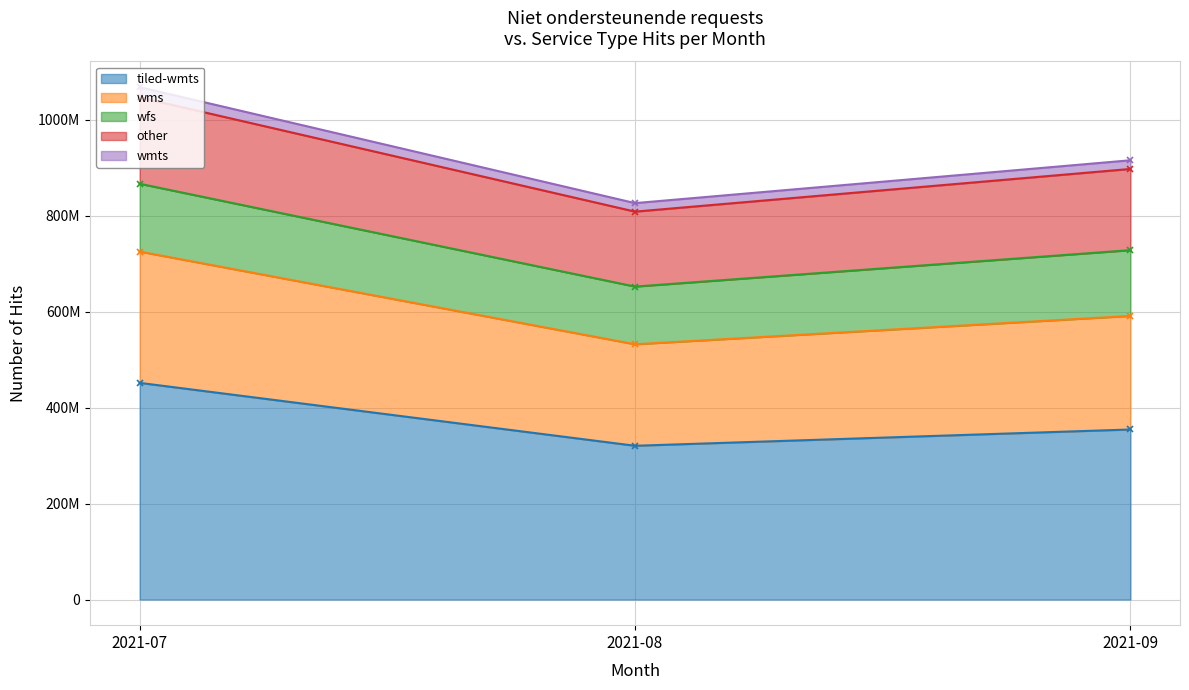

What value does the tiled-wmts series have at 2021-08?

320571050